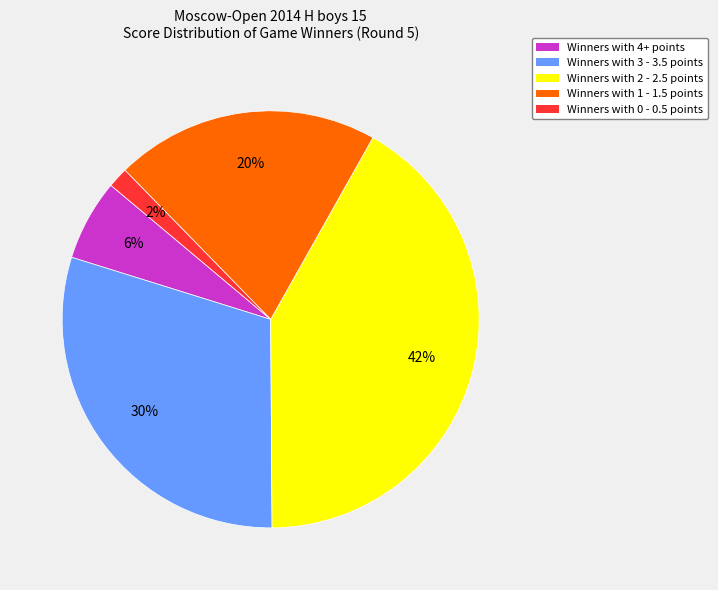

Does any single category account for the majority?

No